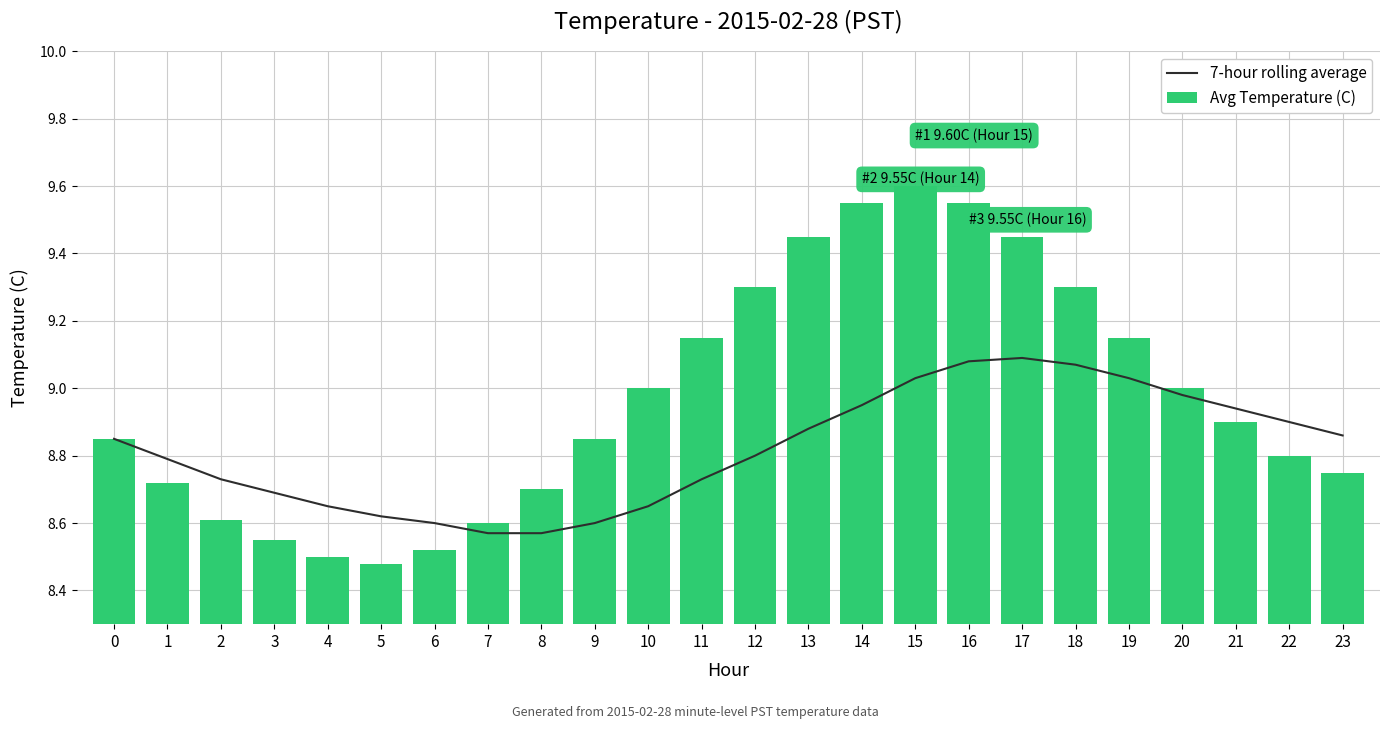

Does the chart contain any negative values?

No